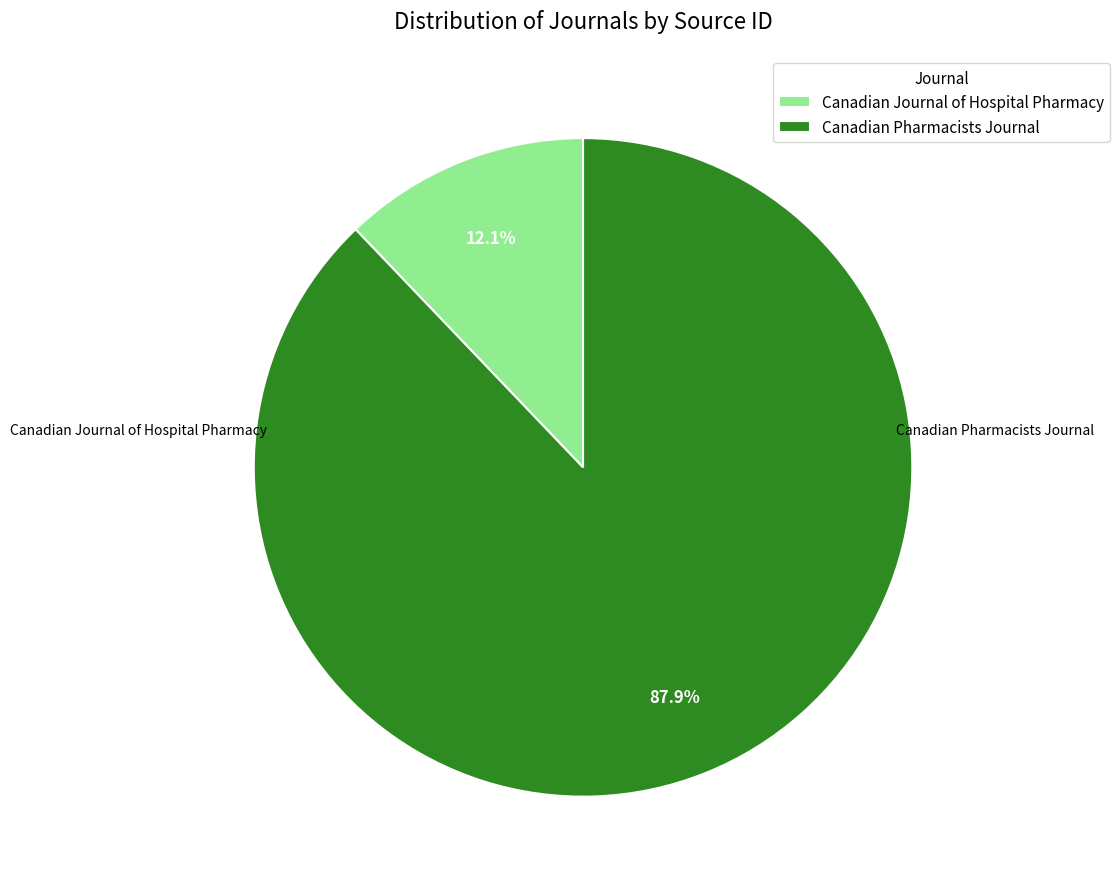

What percentage is the Canadian Journal of Hospital Pharmacy slice, to the nearest percent?

12%